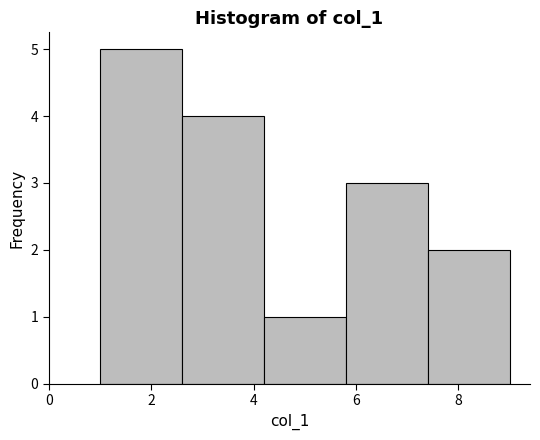

Reading left to right, list every bar in this chart as the range it spans on the x-axis followed by its height. The values are not printed on the chart, so give them approximately, as read against the axis.

1.0 to 2.6: 5
2.6 to 4.2: 4
4.2 to 5.8: 1
5.8 to 7.4: 3
7.4 to 9.0: 2